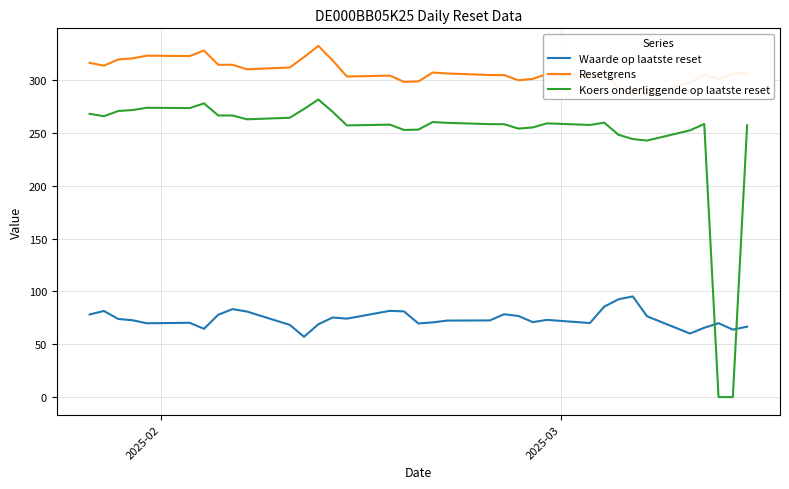

Which series has the largest range (max minus min)?

Koers onderliggende op laatste reset